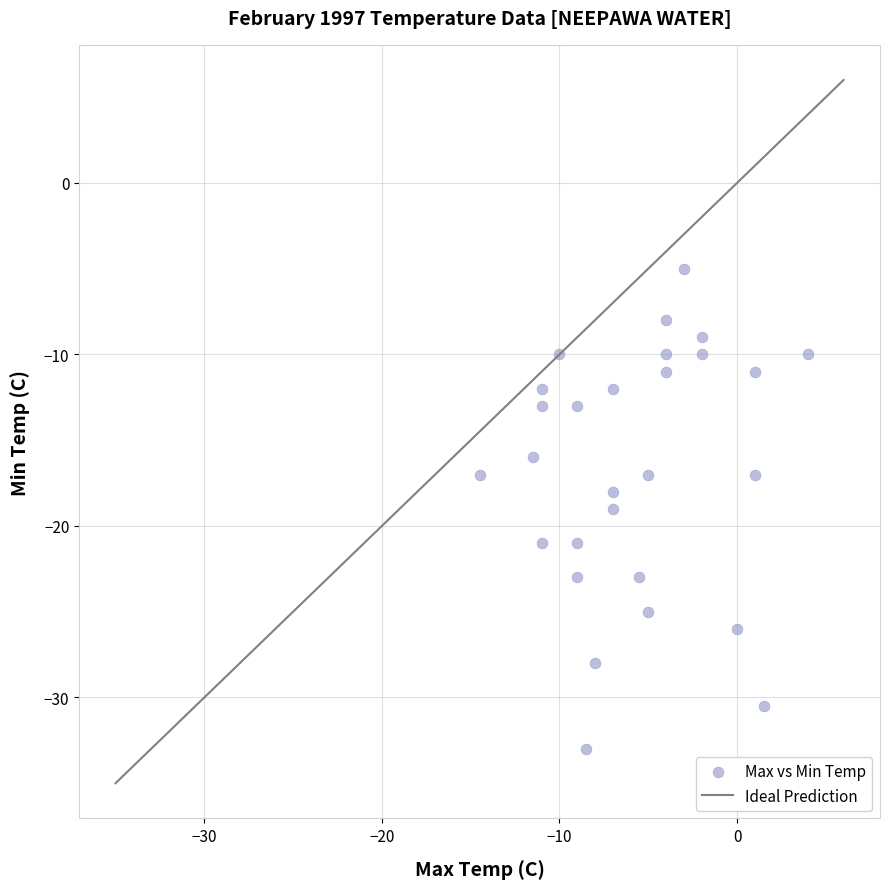

What is the range of Y values (max minus min)?

28.0